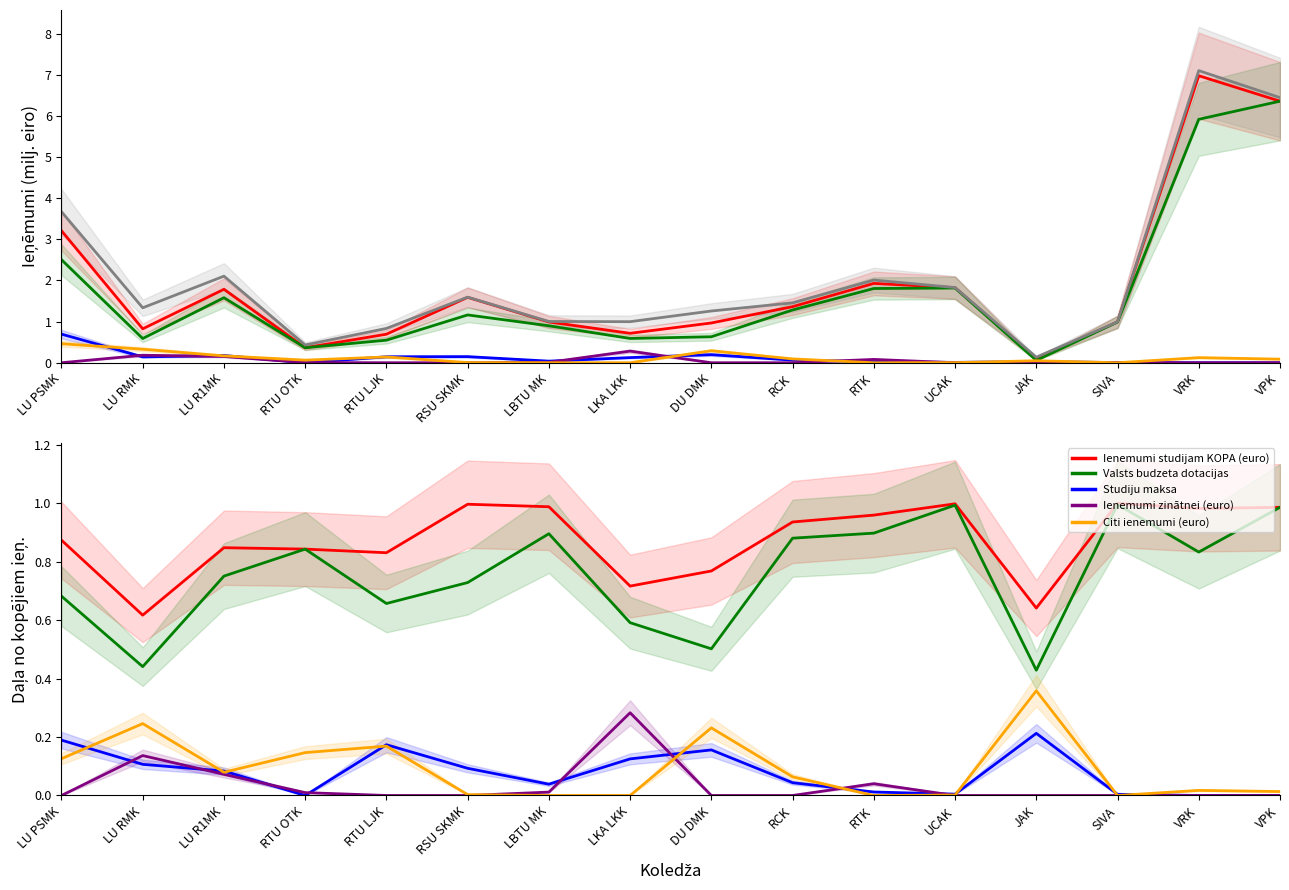

What position from the right is JAK?

4